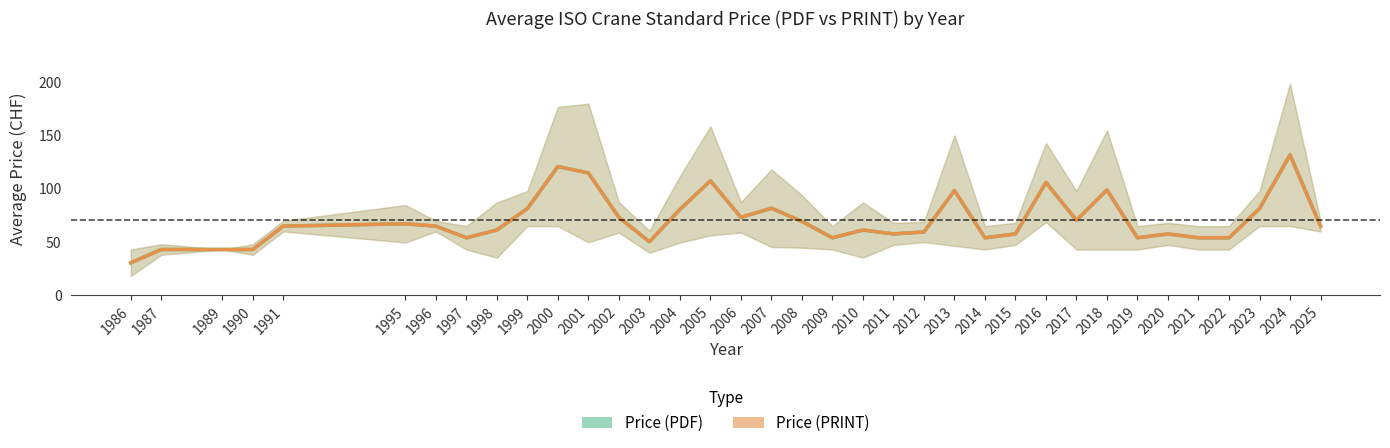

Reading left to right, transcribe all the data shown in this chart.

Price (PDF): 30.5	43.0	43.0	43.0	65.0	67.2	65.0	54.0	61.3	81.5	121.0	115.0	73.2	50.3	80.6	107.6	73.2	81.8	69.4	54.0	61.3	57.7	59.5	98.4	54.0	57.7	106.0	70.5	99.0	54.0	57.7	54.0	54.0	81.5	132.0	65.0
Price (PRINT): 30.5	43.0	43.0	43.0	65.0	67.2	65.0	54.0	61.3	81.5	121.0	115.0	73.2	50.3	80.6	107.6	73.2	81.8	69.4	54.0	61.3	57.7	59.5	98.4	54.0	57.7	106.0	70.5	99.0	54.0	57.7	54.0	54.0	81.5	132.0	65.0